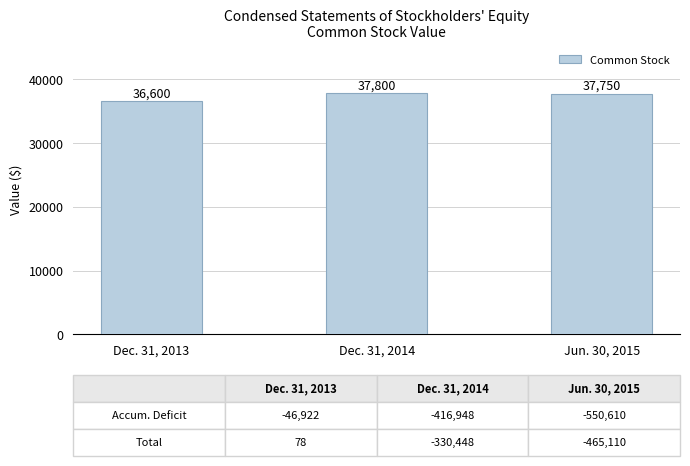

How many bars are there in total?

3